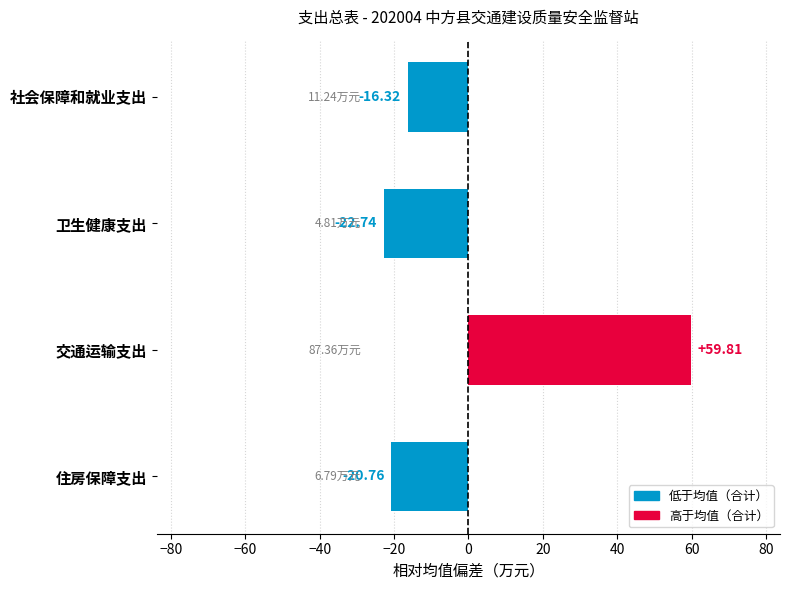

List the labels in order of value, largest first.

交通运输支出, 社会保障和就业支出, 住房保障支出, 卫生健康支出